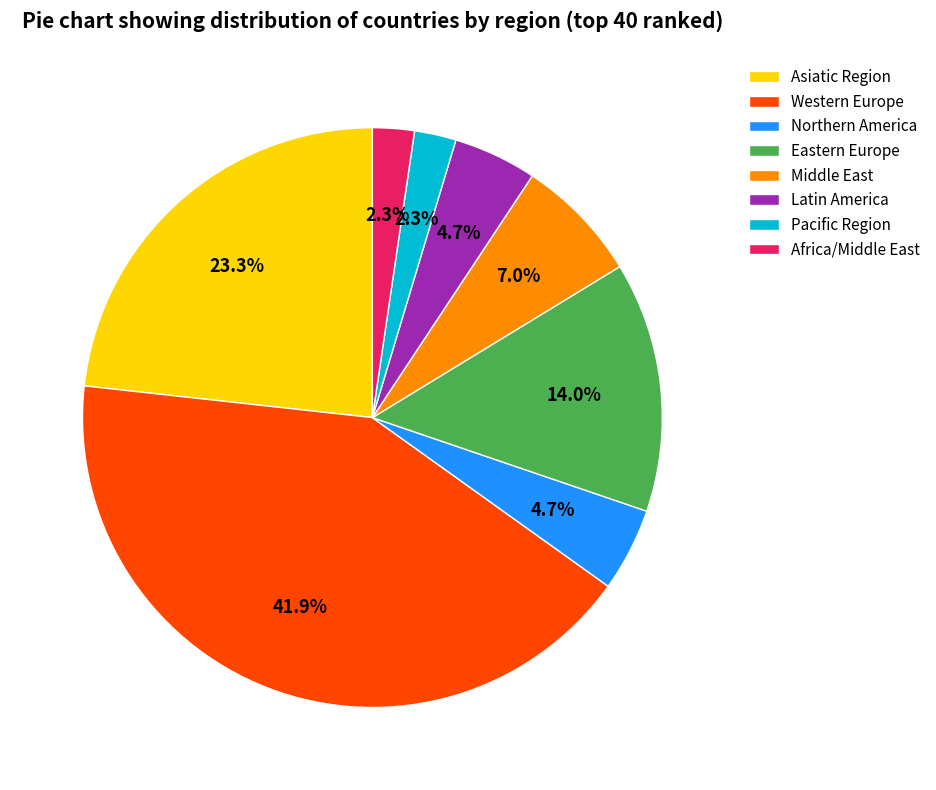

Do Eastern Europe and Latin America together represent more than half of the pie?

No